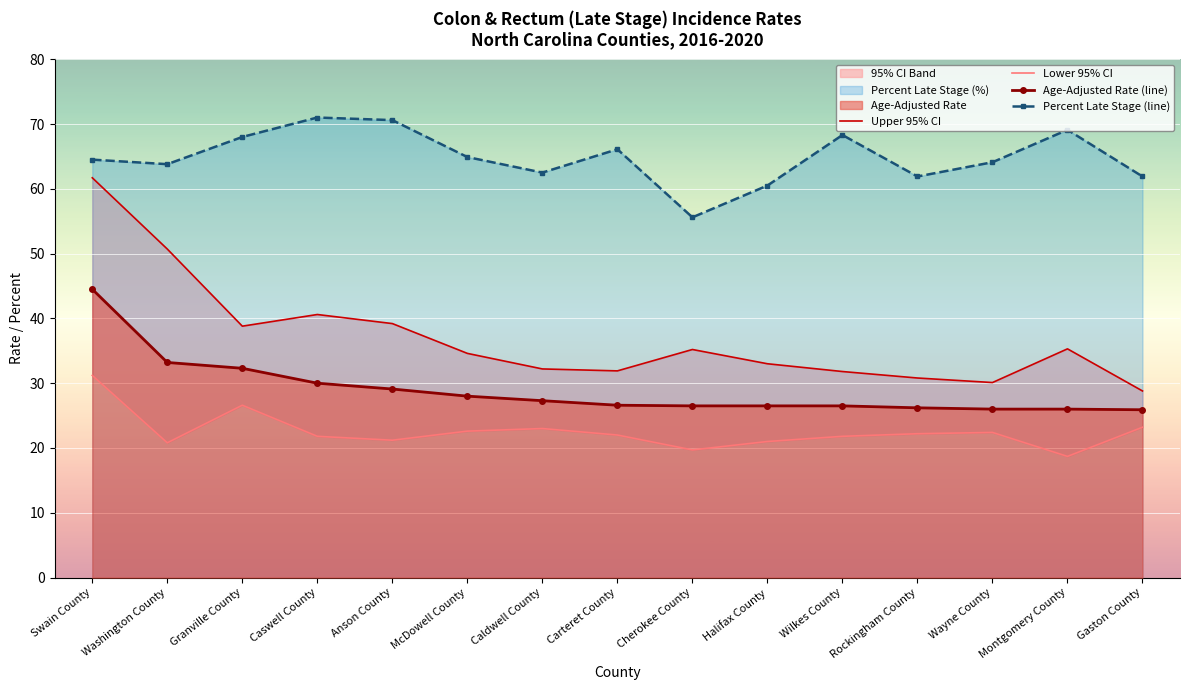

At which label does Age-Adjusted Rate (line) first exceed 26?

Swain County